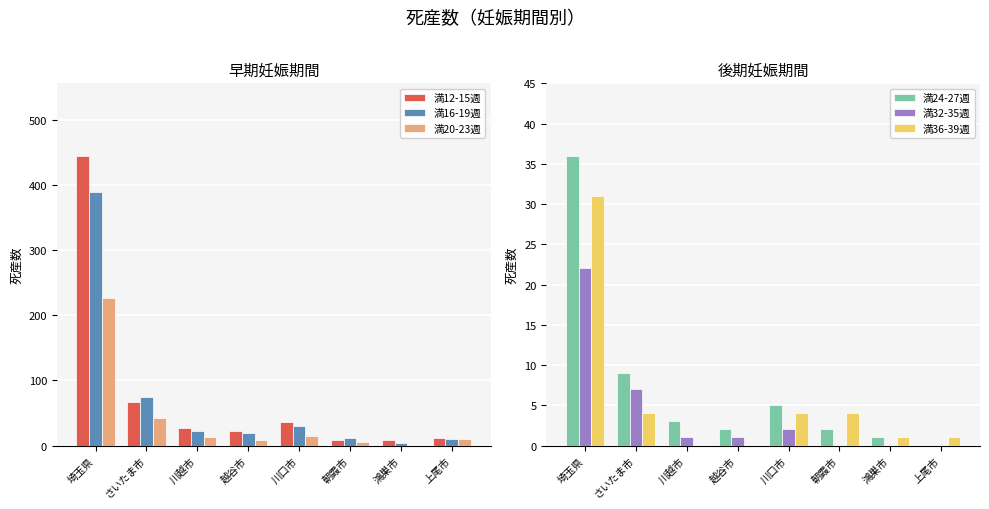

What is the difference between the second highest and minimum values in the 満36-39週 series?

4